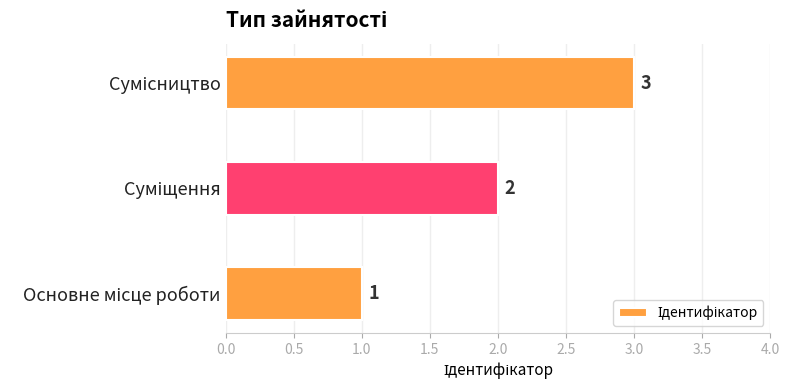

What is the maximum value shown in the chart?

3